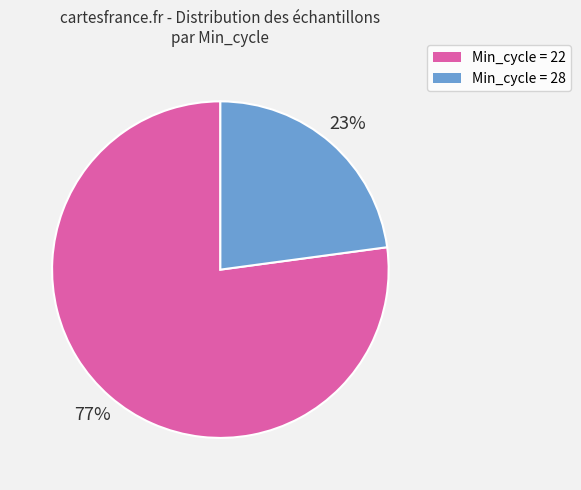

Does any single category account for the majority?

Yes